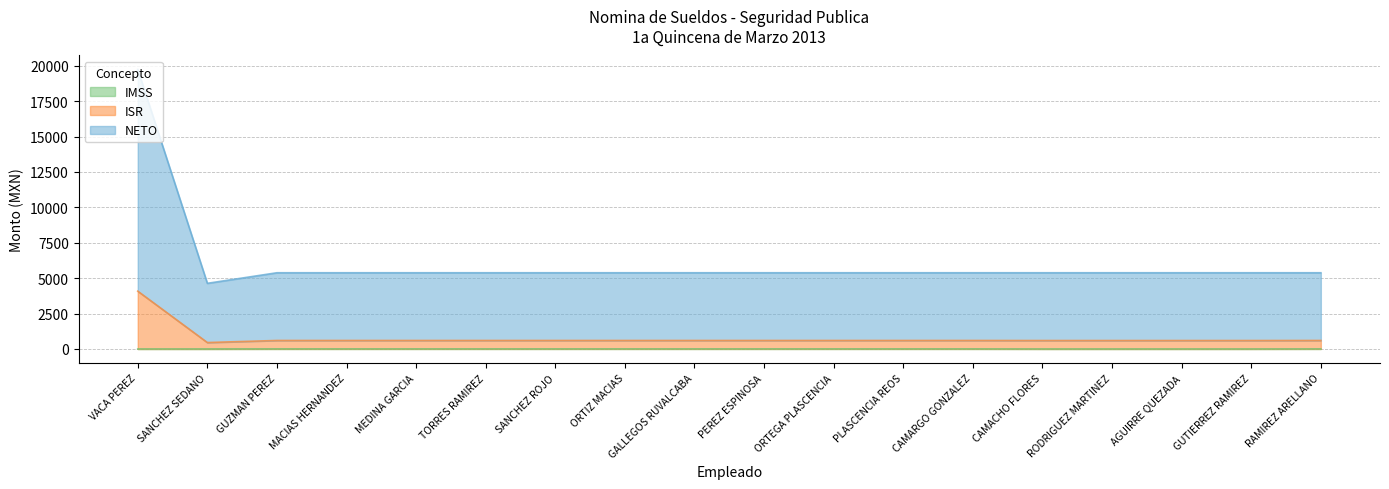

How many lines are shown in the chart?

3